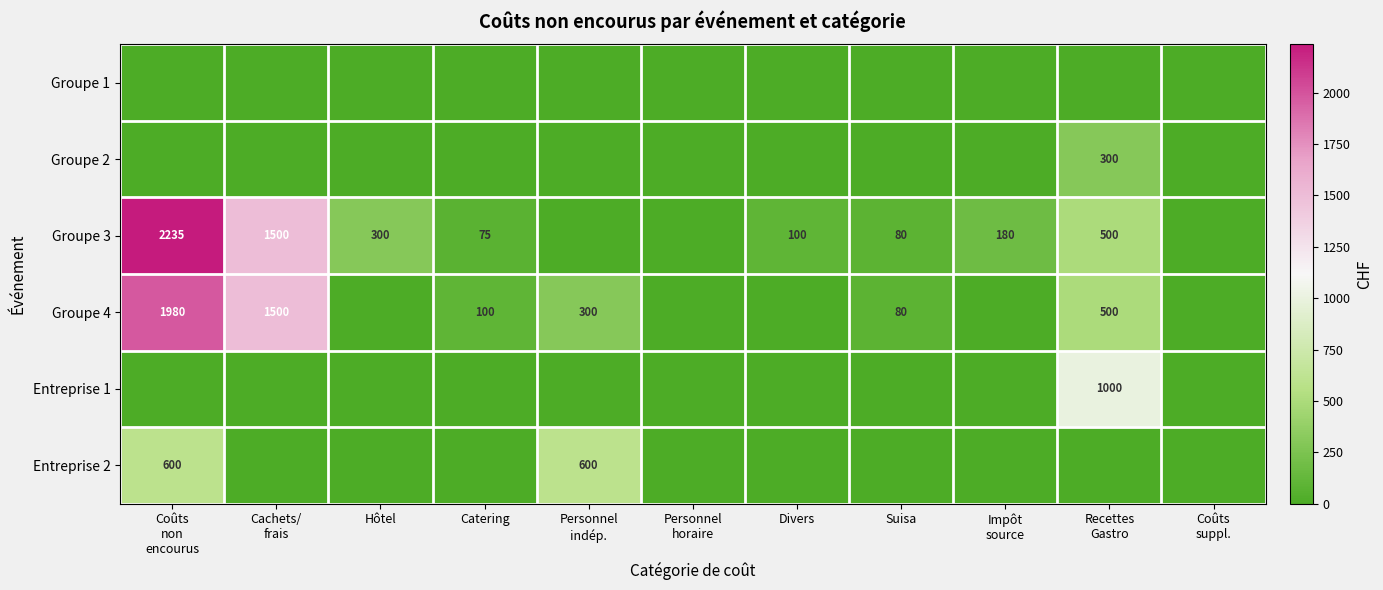

Is it true that Groupe 2 equals 158 at Suisa?

False